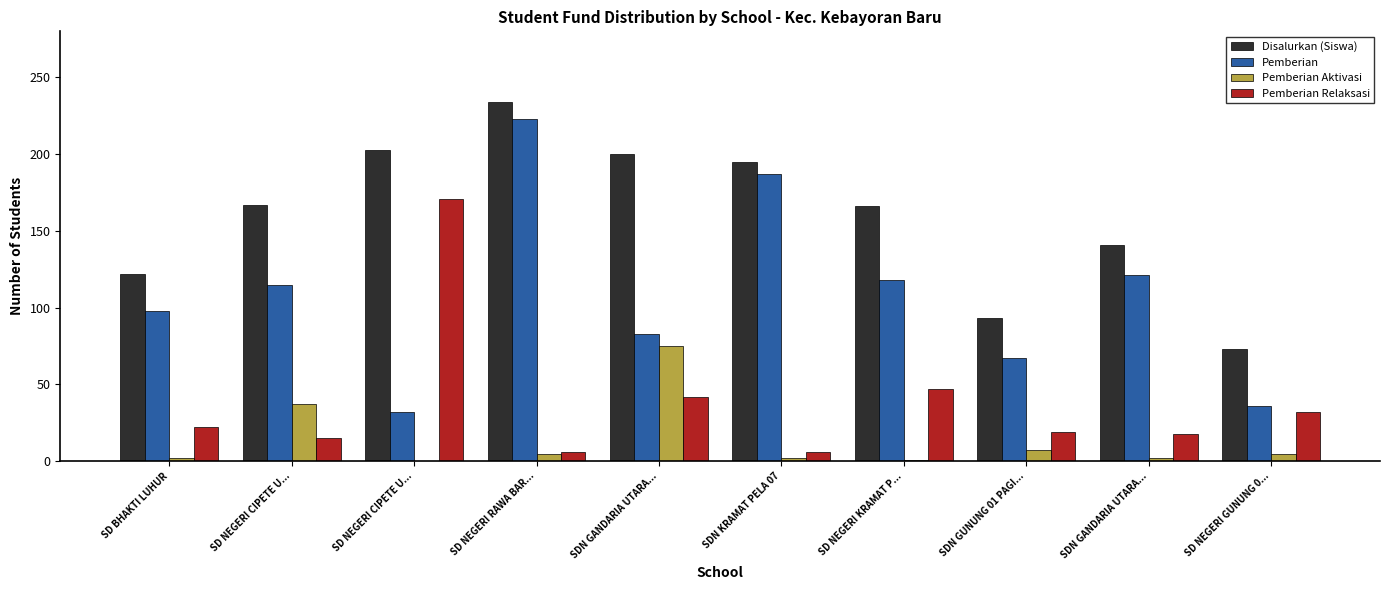

Does the chart contain stacked bars?

No